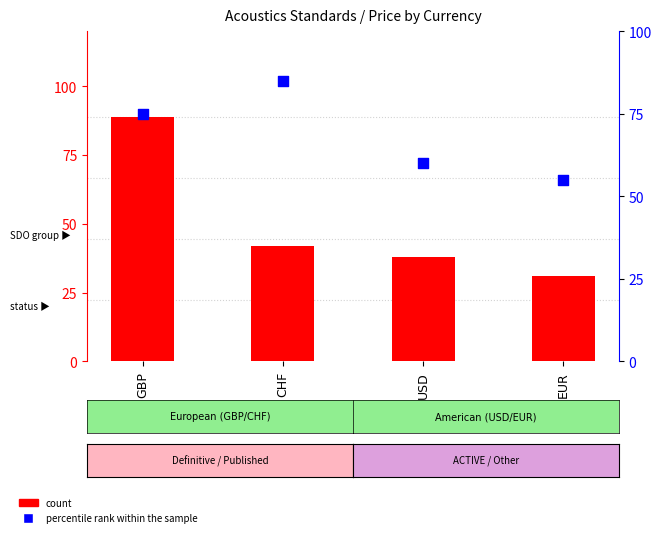

Which series has the largest total across all categories?

percentile rank within the sample